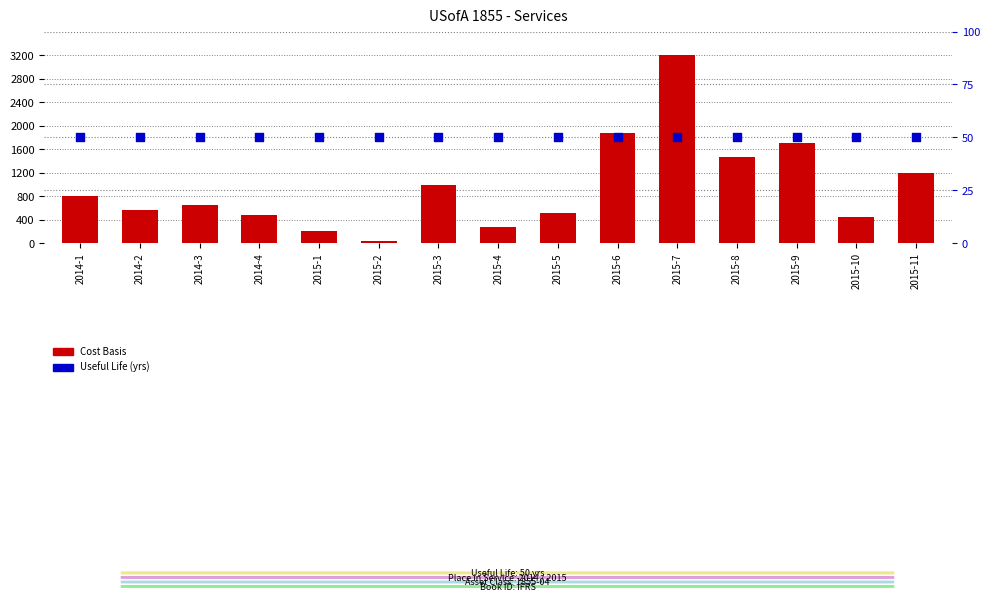

Which series has the largest total across all categories?

Cost Basis